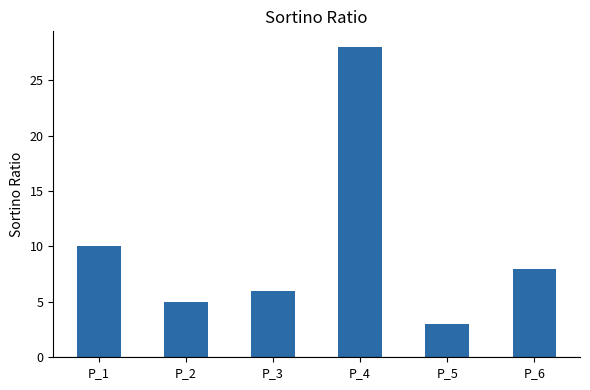

At which label does the data first exceed 8?

P_1